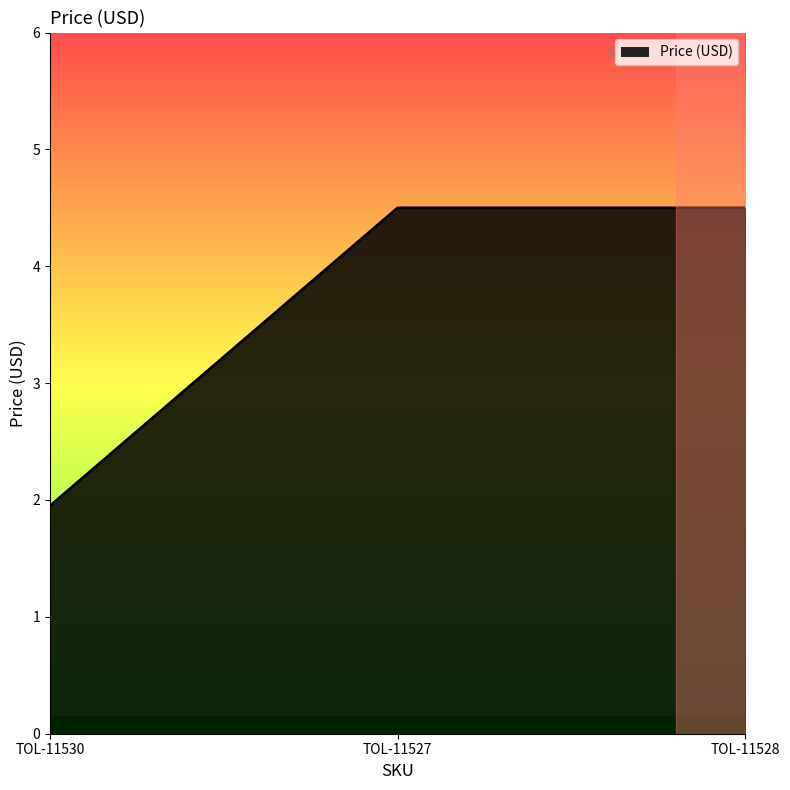

The chart shows a value of 2.9 at TOL-11527. True or false?

False